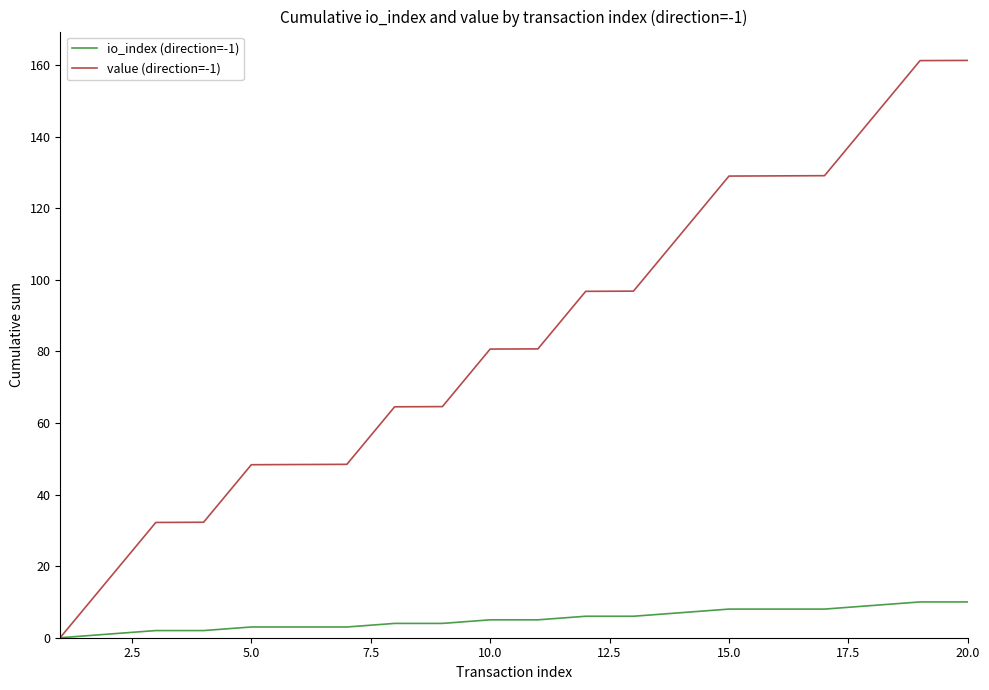

Rank the series by their average value, from highest to lowest.

value (direction=-1), io_index (direction=-1)